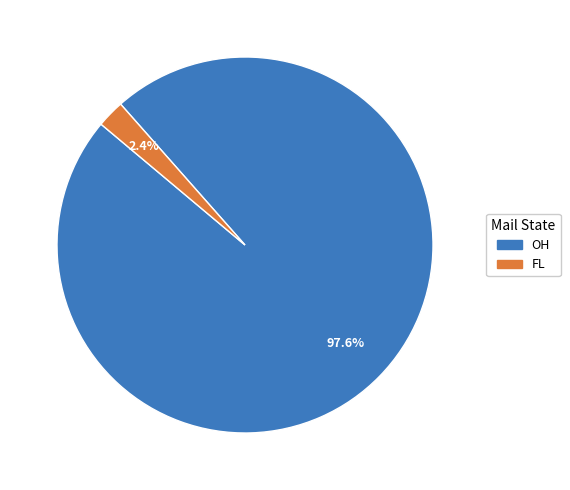

Is there any slice that represents more than half of the pie?

Yes